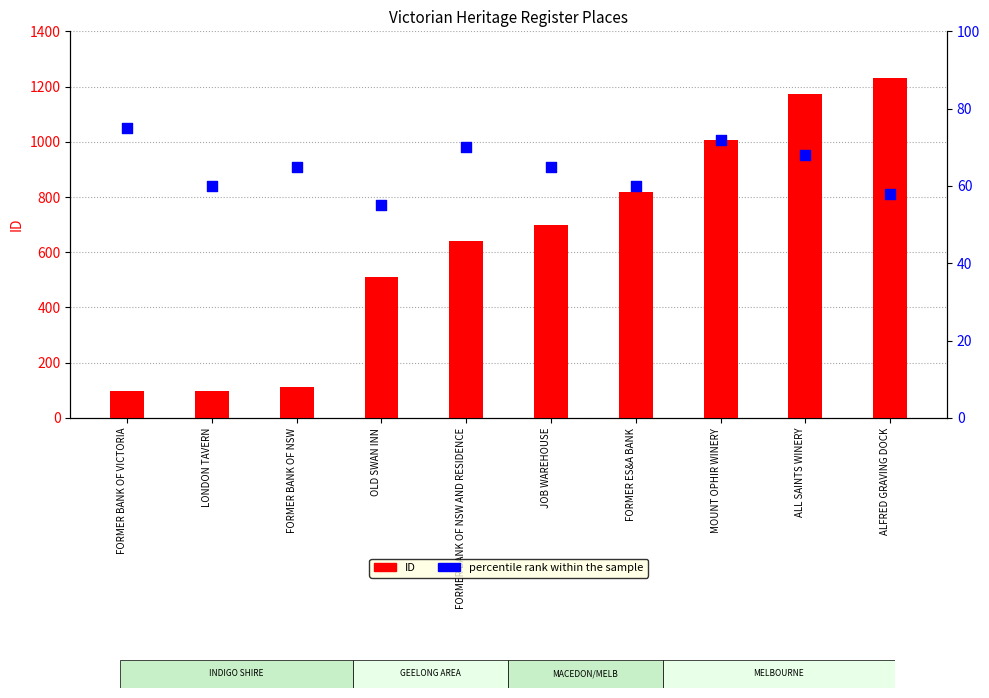

At which category is the sum across all series the highest?

ALFRED GRAVING DOCK